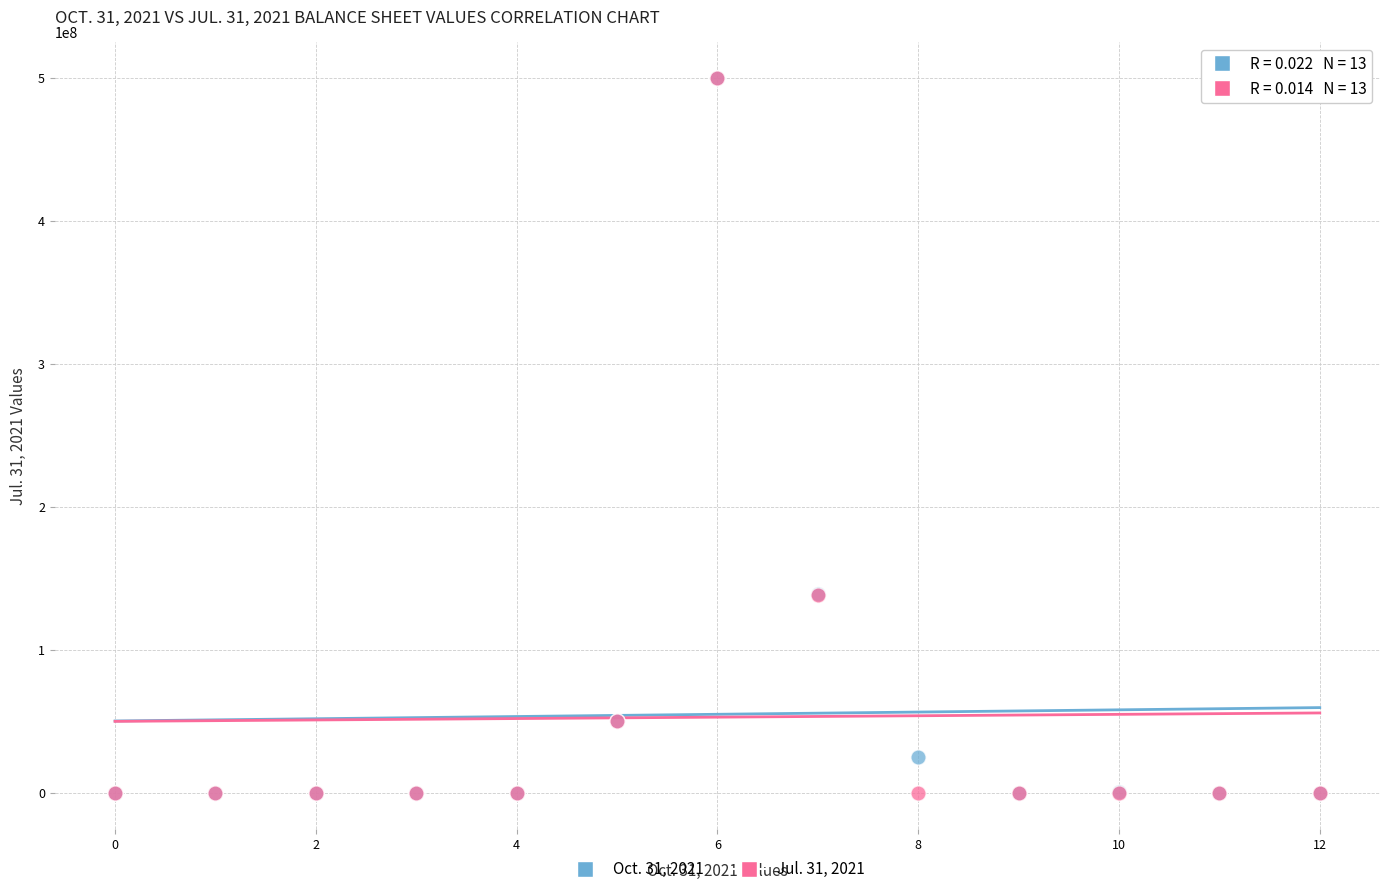

What are all the series names shown in the legend?

Oct. 31, 2021, Jul. 31, 2021